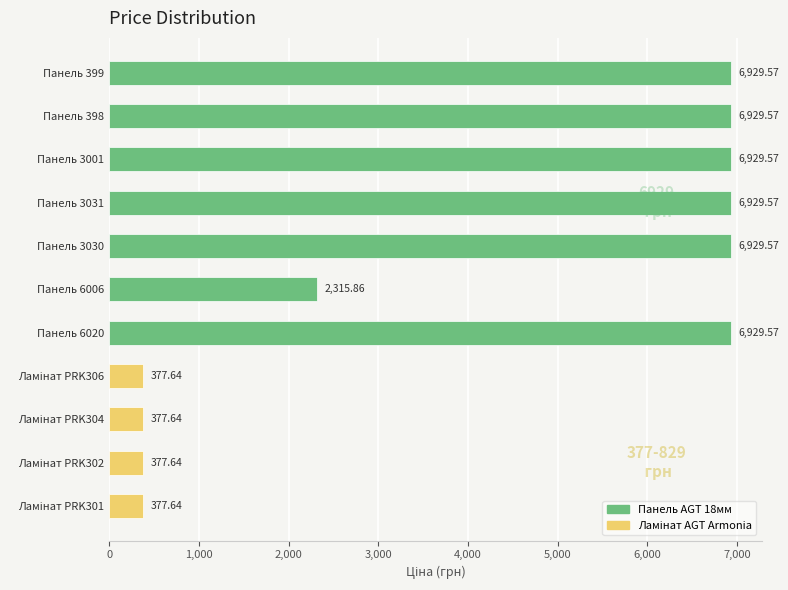

What is the difference between the second highest and second lowest values?

6551.9